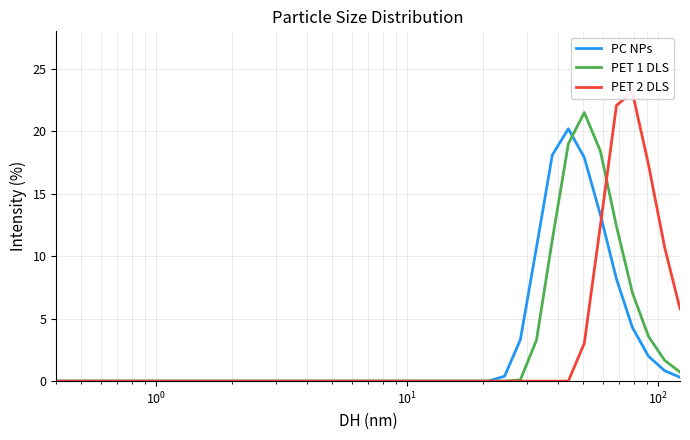

True or false: PET 2 DLS has more than 2 points higher than both neighbors.

False